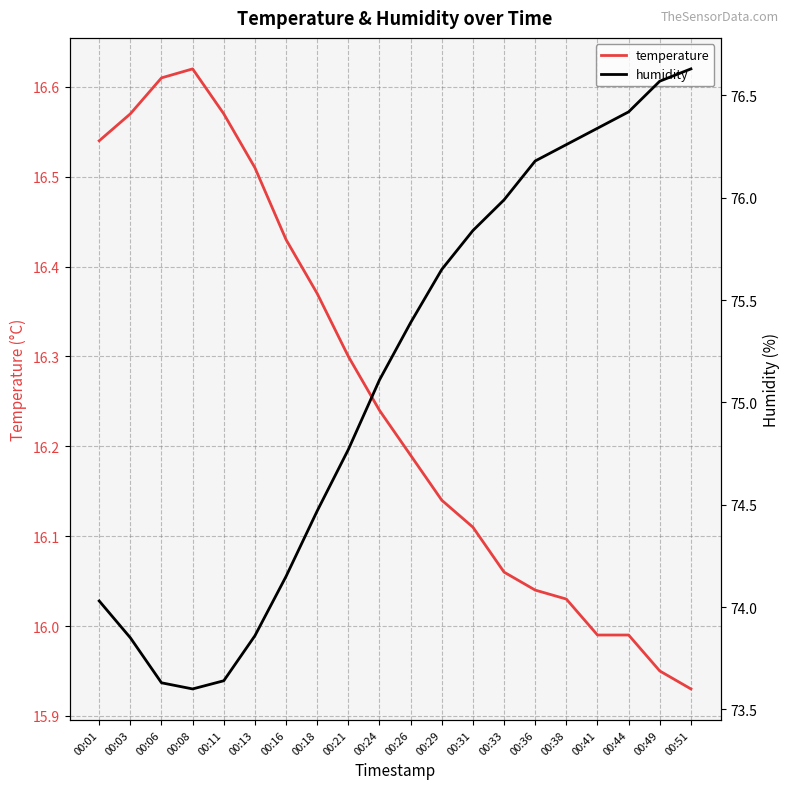

At how many categories does at least one series exceed 68?

20